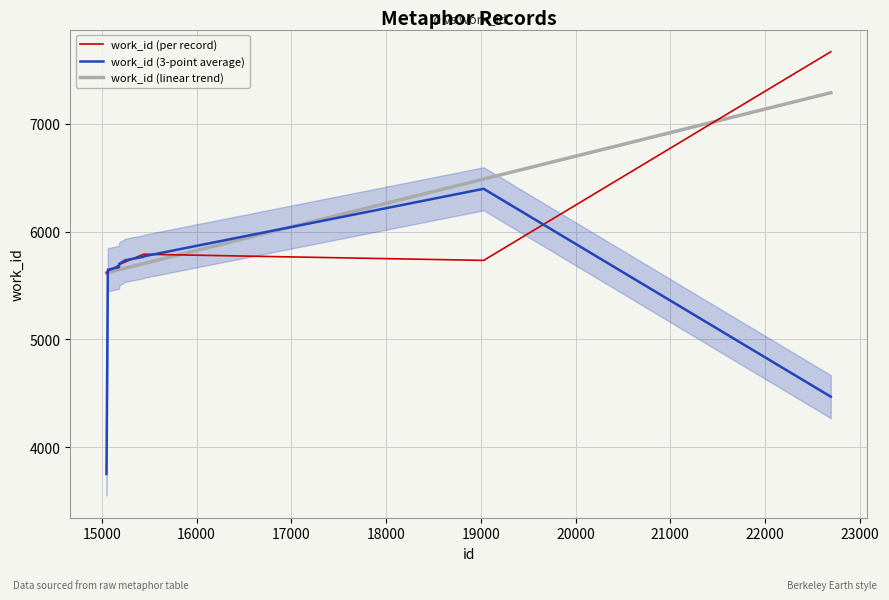

What is the lowest value of the work_id (per record) series?

5617.0